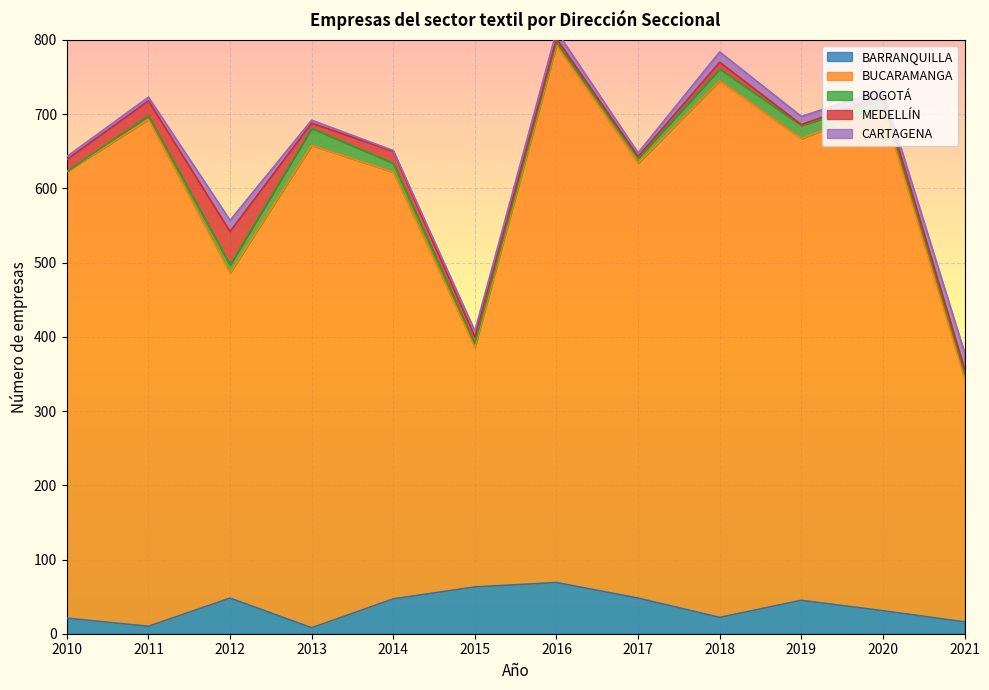

Which has a higher value, 2013 or 2012?

2012